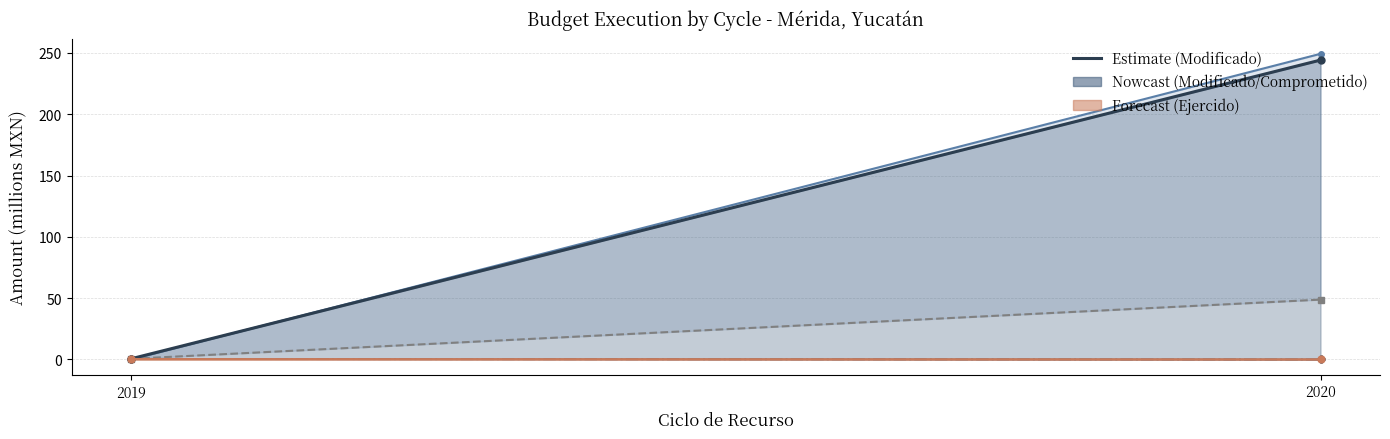

Is the value of Aprobado at 2019 greater than the value of Comprometido at 2020?

No